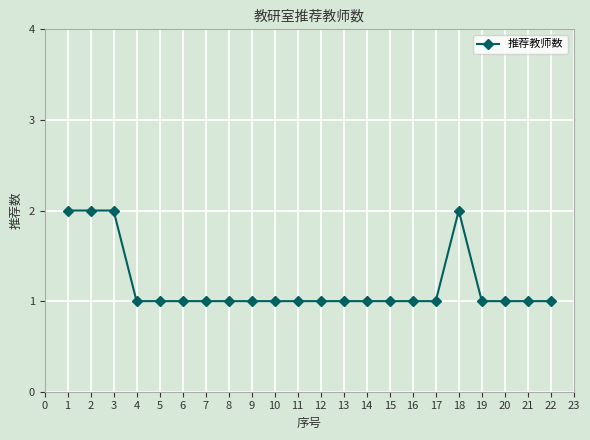

What is the value of the 19th point from the left?

1